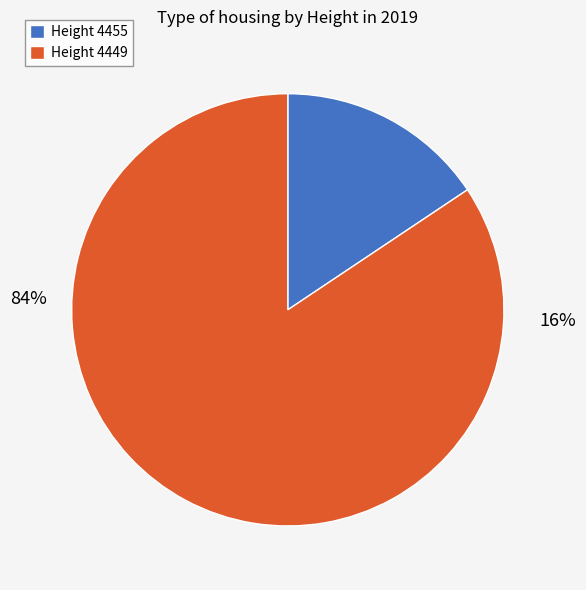

How many slices are in this pie chart?

2